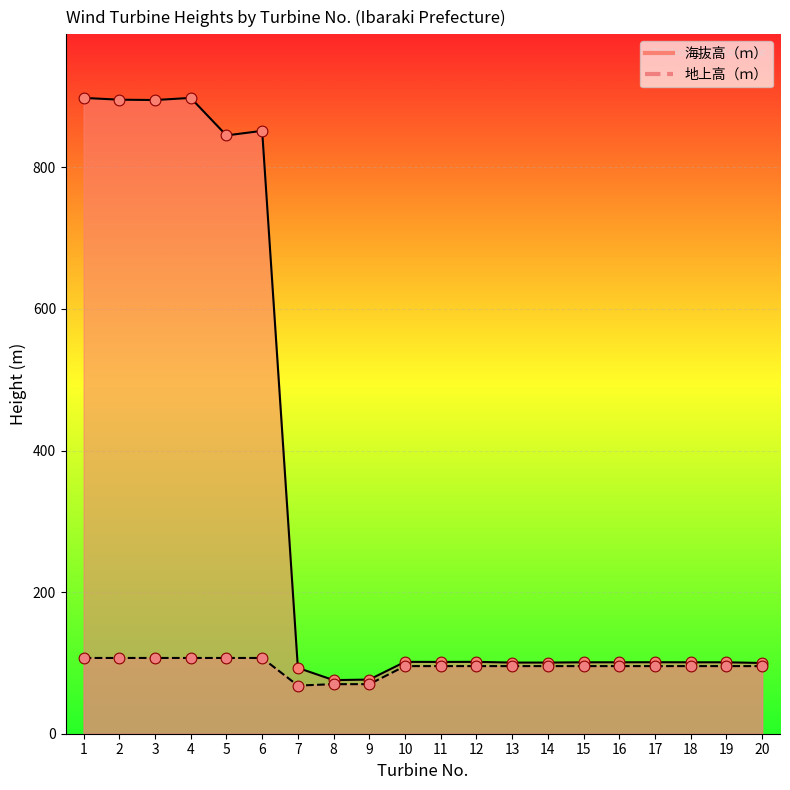

Is the value of 地上高（ｍ） at 6 greater than the value of 海抜高（ｍ） at 1?

No